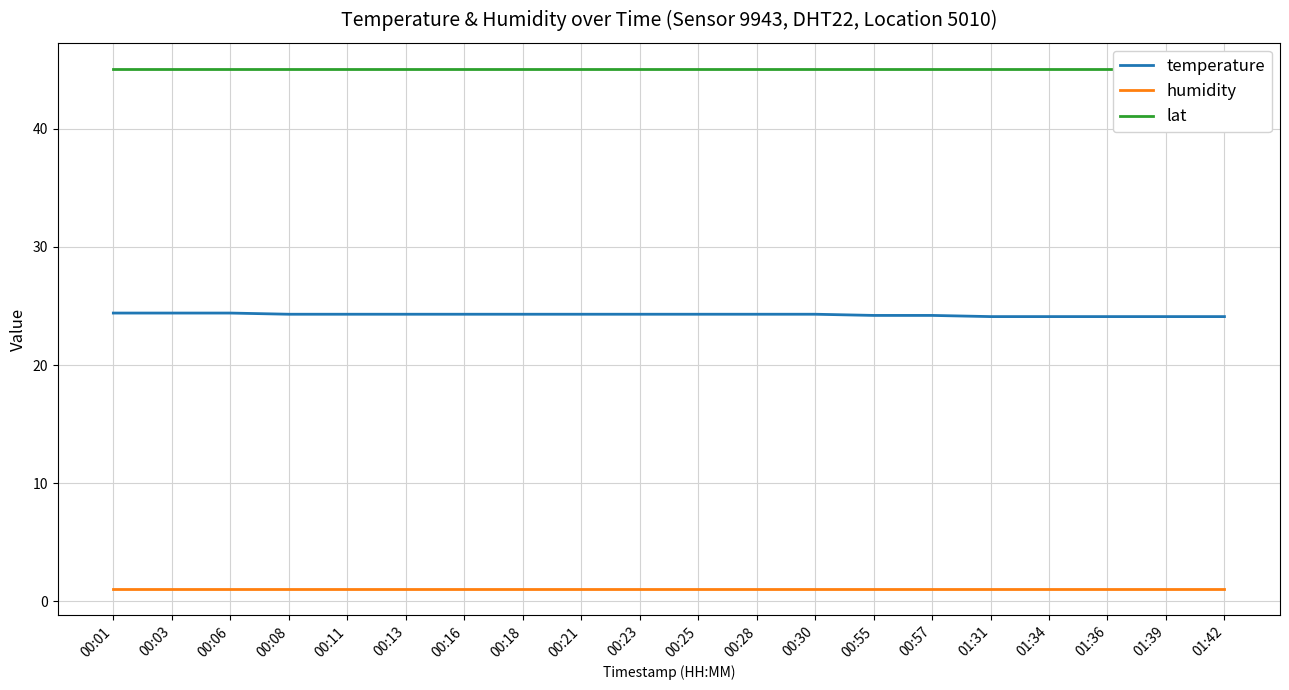

What is the total value across all series at 00:25?

70.4